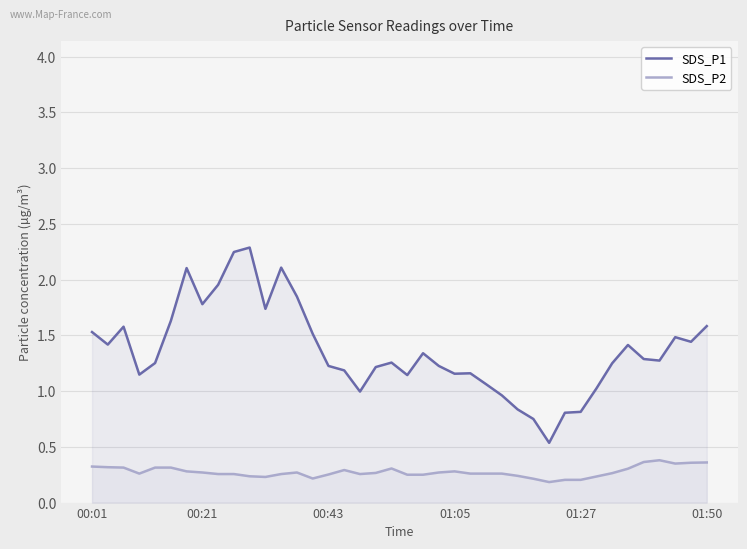

True or false: SDS_P1 and SDS_P2 intersect in this chart.

False